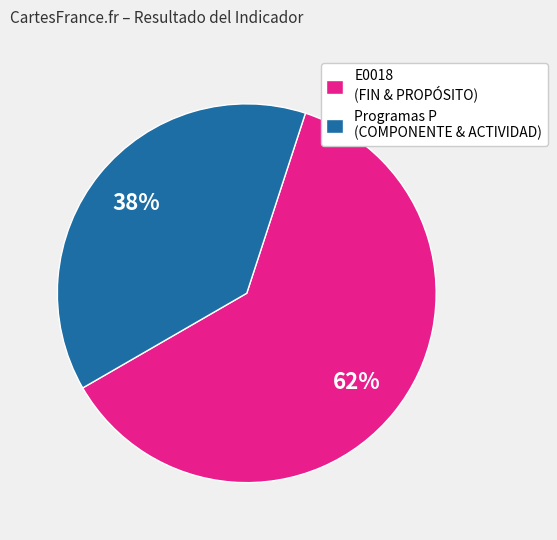

Which category has the biggest portion of the pie?

E0018 (FIN & PROPÓSITO)